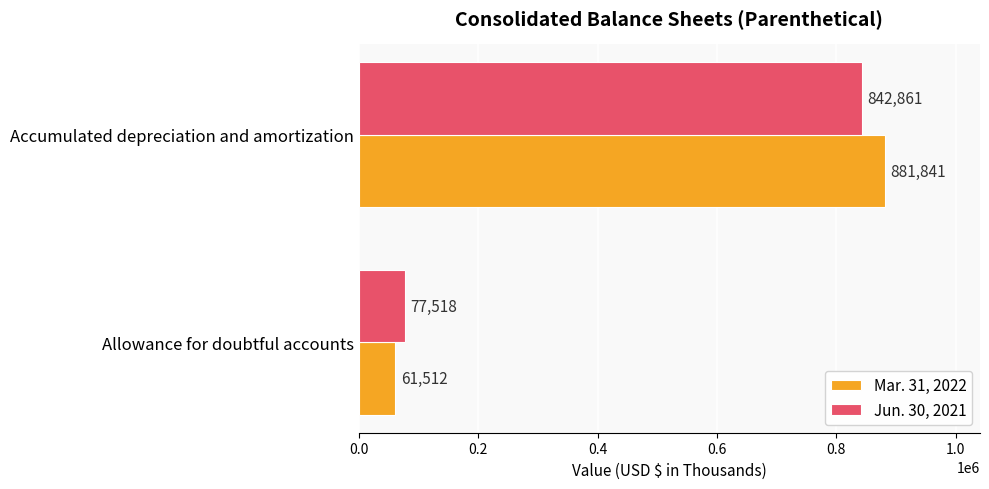

What is the difference between the maximum and minimum values in the Mar. 31, 2022 series?

820329